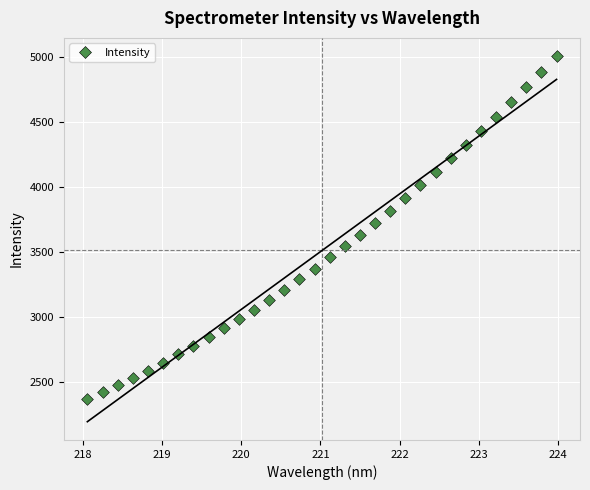

What is the range of X values (max minus min)?

5.9